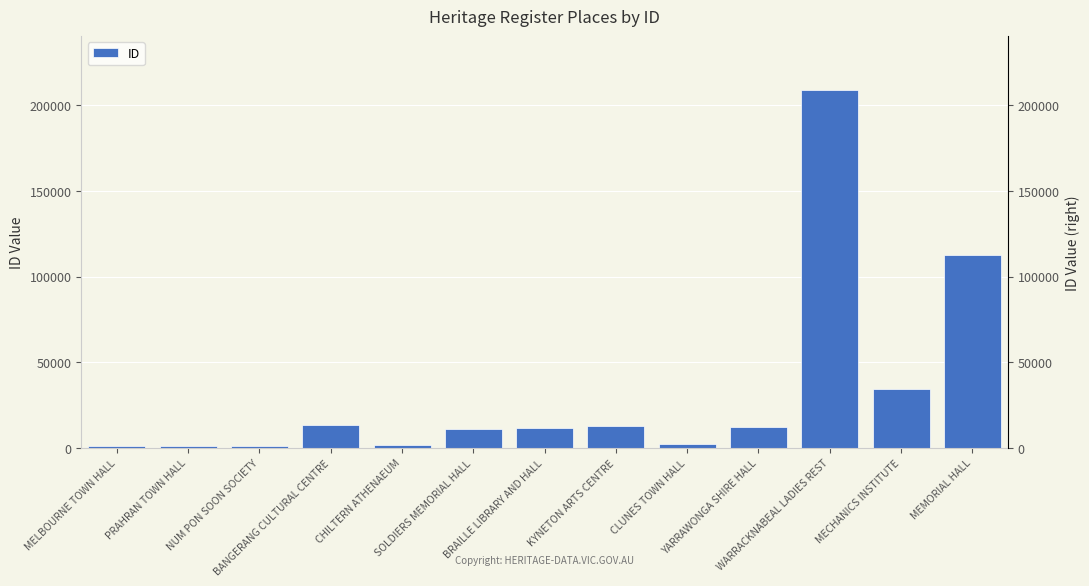

List the labels in order of value, largest first.

WARRACKNABEAL LADIES REST, MEMORIAL HALL, MECHANICS INSTITUTE, BANGERANG CULTURAL CENTRE, KYNETON ARTS CENTRE, YARRAWONGA SHIRE HALL, BRAILLE LIBRARY AND HALL, SOLDIERS MEMORIAL HALL, CLUNES TOWN HALL, CHILTERN ATHENAEUM, PRAHRAN TOWN HALL, MELBOURNE TOWN HALL, NUM PON SOON SOCIETY